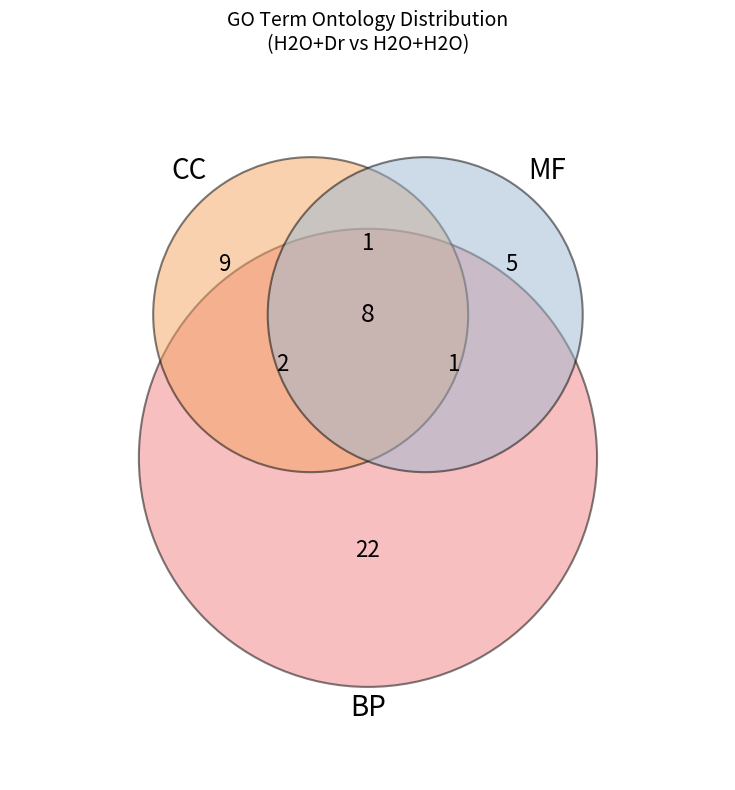

Does BP represent more than half of the total?

No